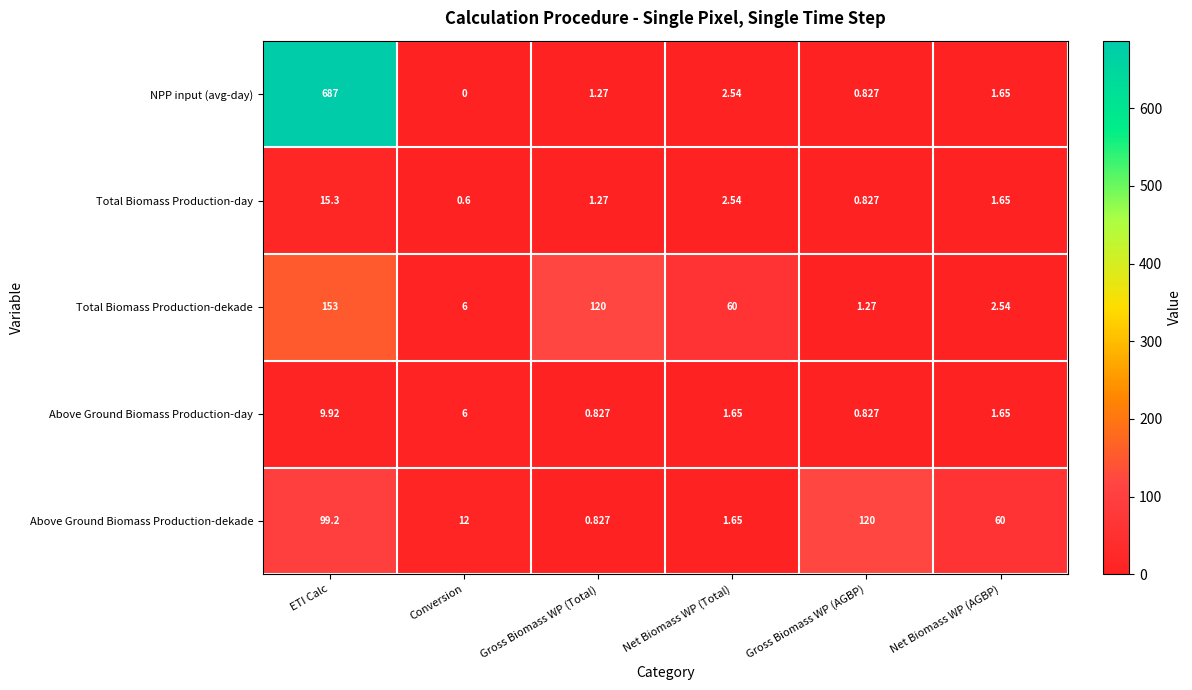

At how many categories does at least one series exceed 63?

3